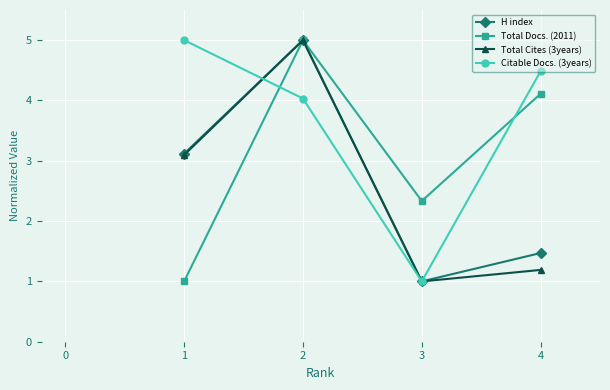

How many distinct data groups are displayed?

4